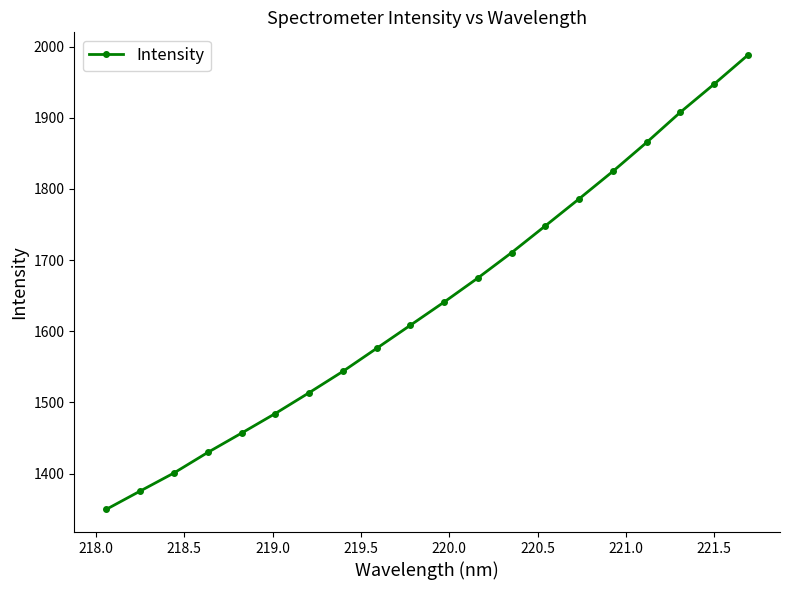

True or false: the data has more than 2 interior local peaks.

False